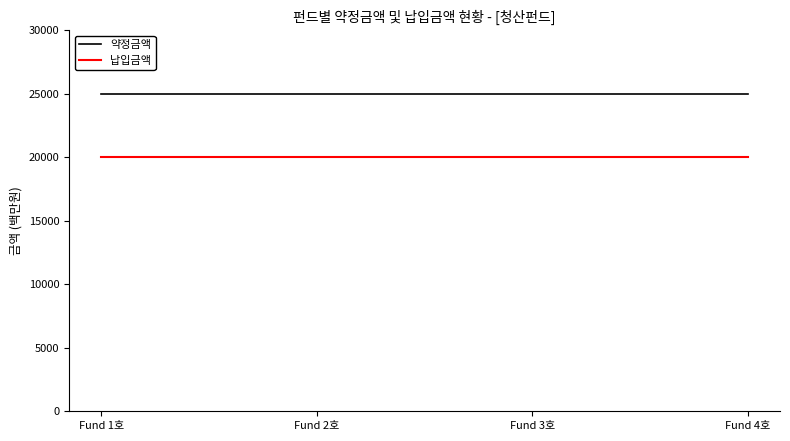

True or false: 약정금액 and 납입금액 intersect in this chart.

False